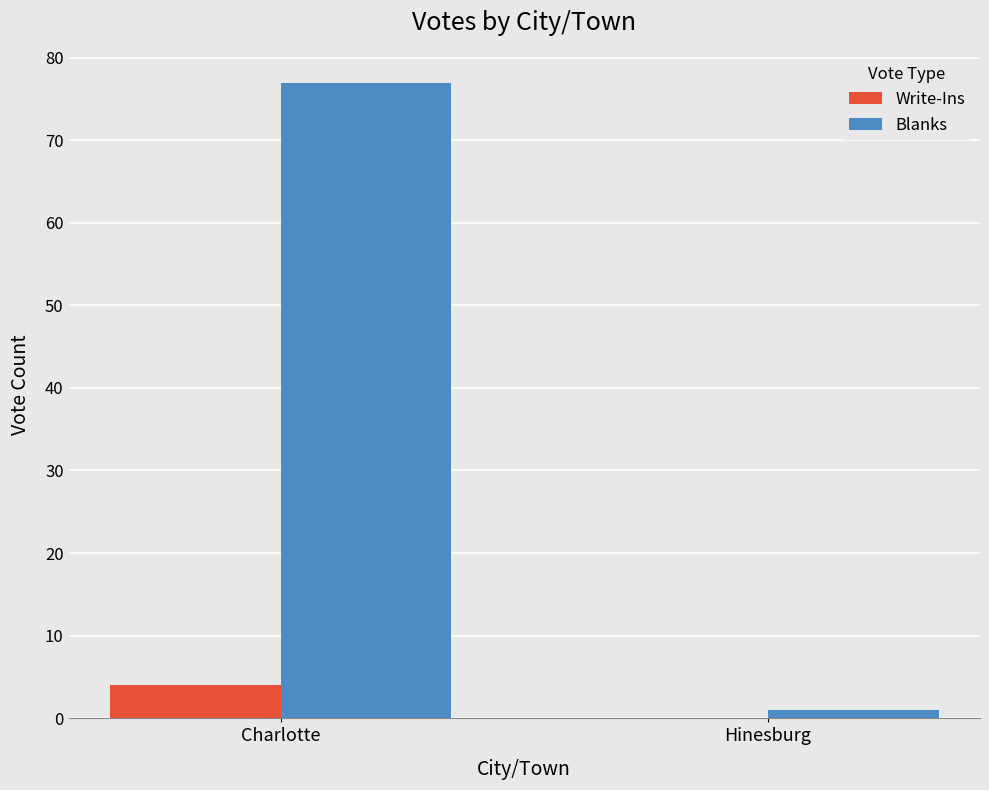

Reading left to right, extract all data points from this chart.

Write-Ins: Charlotte=4	Hinesburg=0
Blanks: Charlotte=77	Hinesburg=1